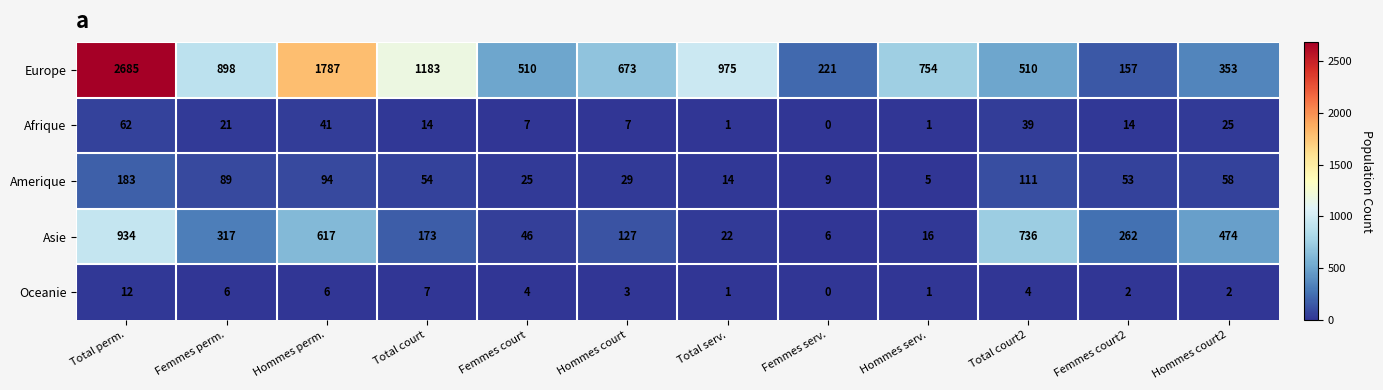

At how many categories does at least one series exceed 2011?

1